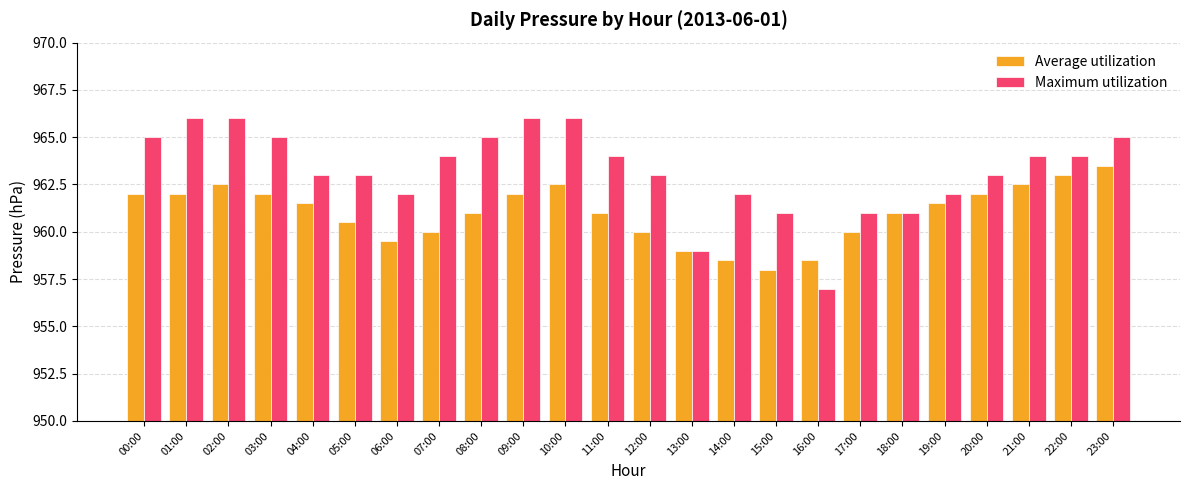

Where does the Maximum utilization series first go above 964?

00:00